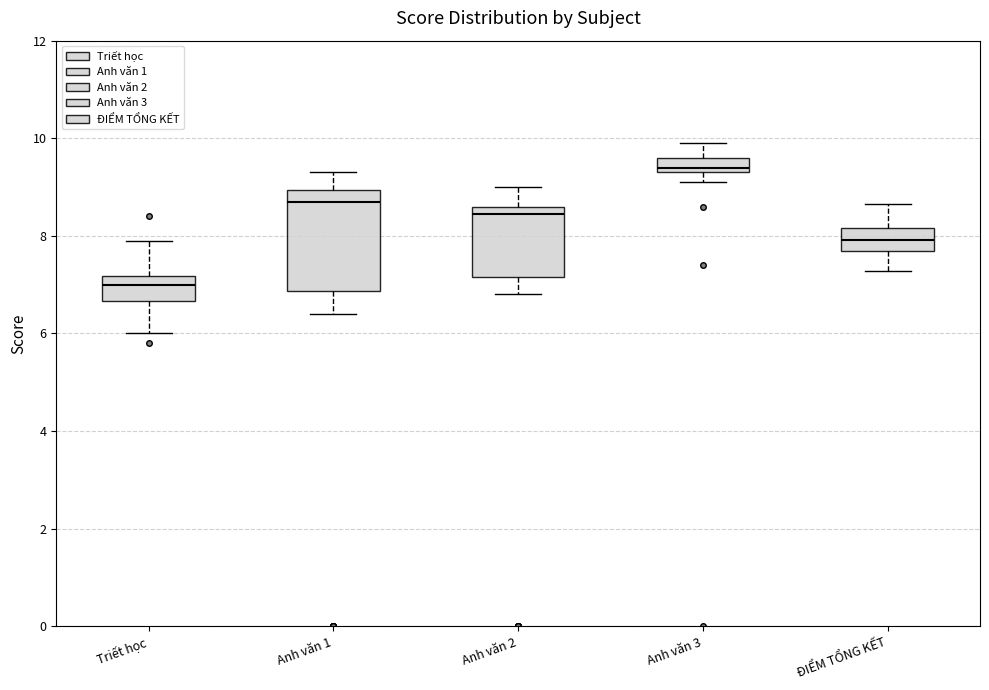

Which box has the highest median line?

Anh văn 3